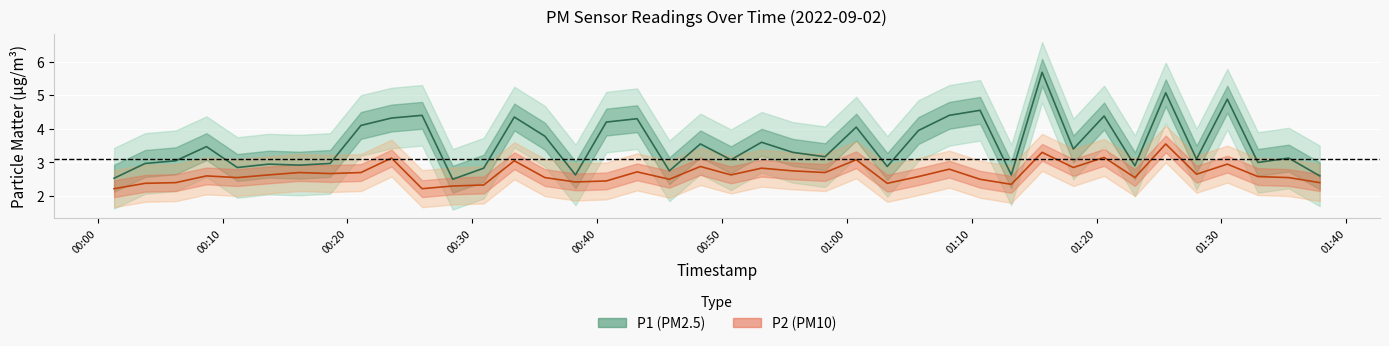

Which series changed the most between 00:10 and 00:30?

P1